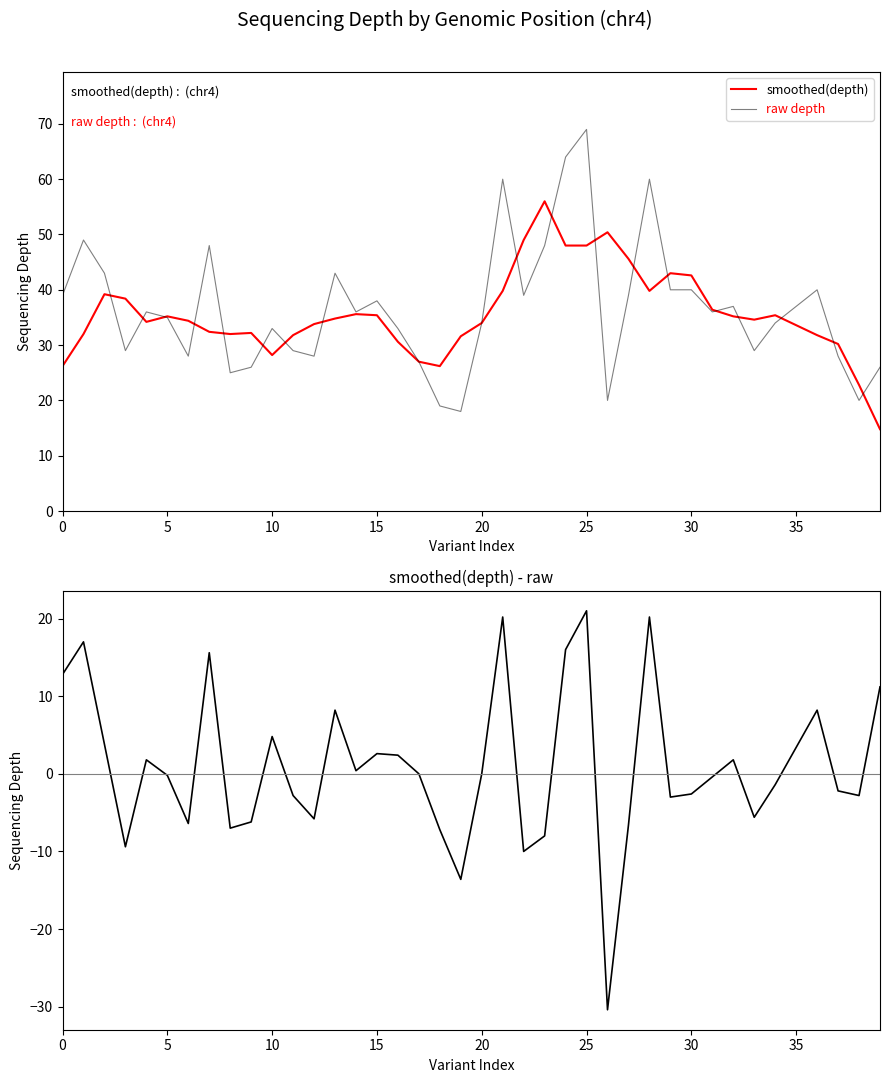

In smoothed-raw difference, how many points are higher than both neighbors (excluding endpoints)?

11